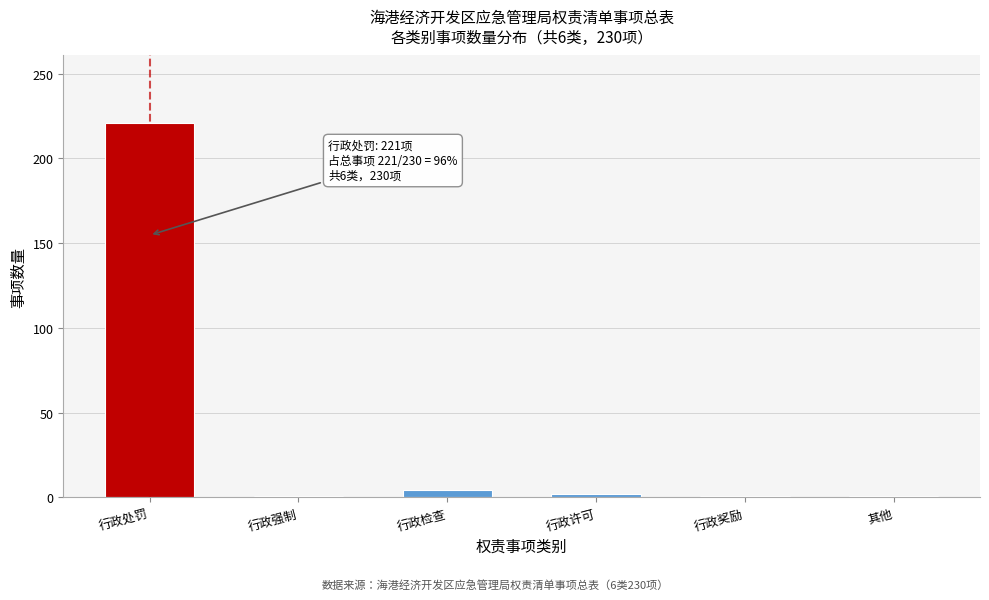

What is the label of the 2nd bar from the right?

行政奖励